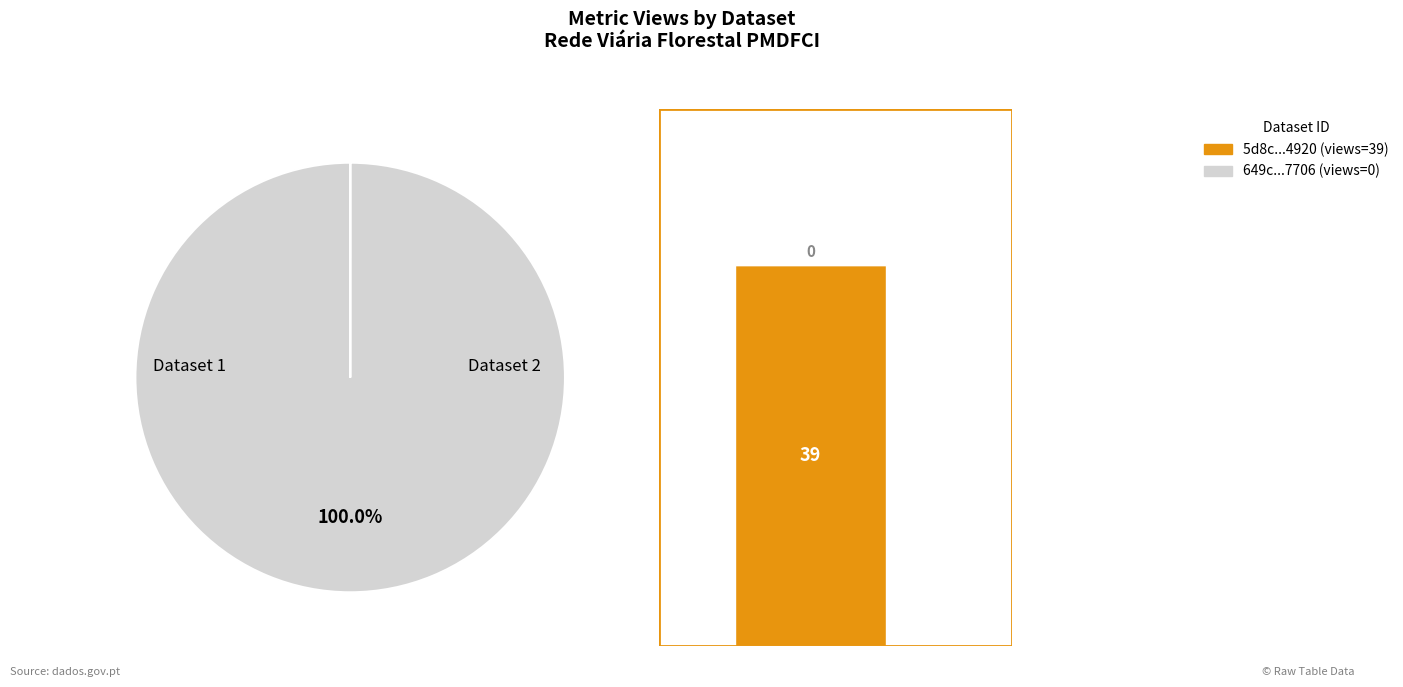

What is the change in value from 5d8c0d9e454ae30522d44920 to 649cd793078190ea90217706?

-39